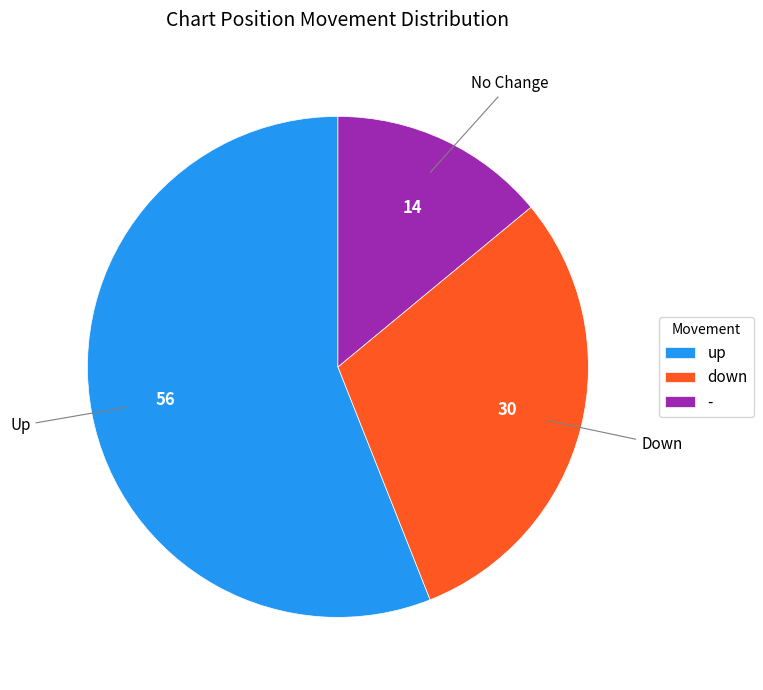

True or false: up accounts for 70% of the total.

False